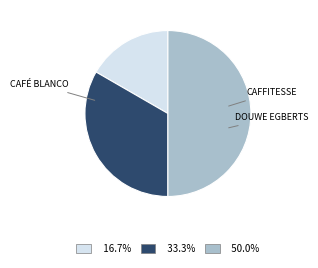

Does 33.3% account for over 50% of the chart?

No